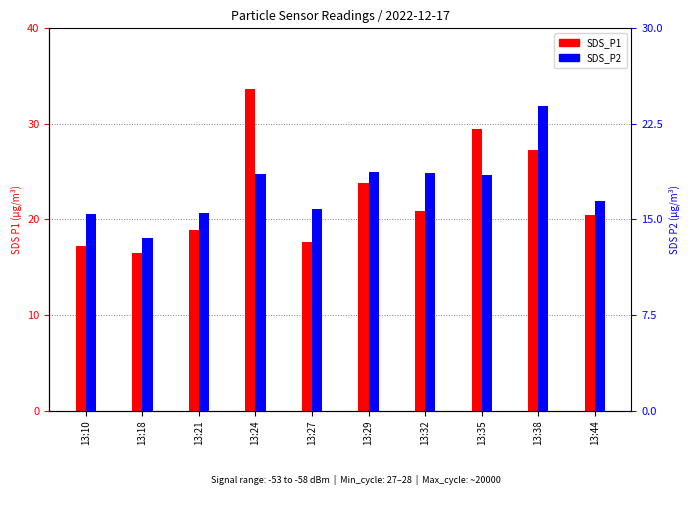

Is it true that SDS_P2 equals 5.6 at 13:38?

False